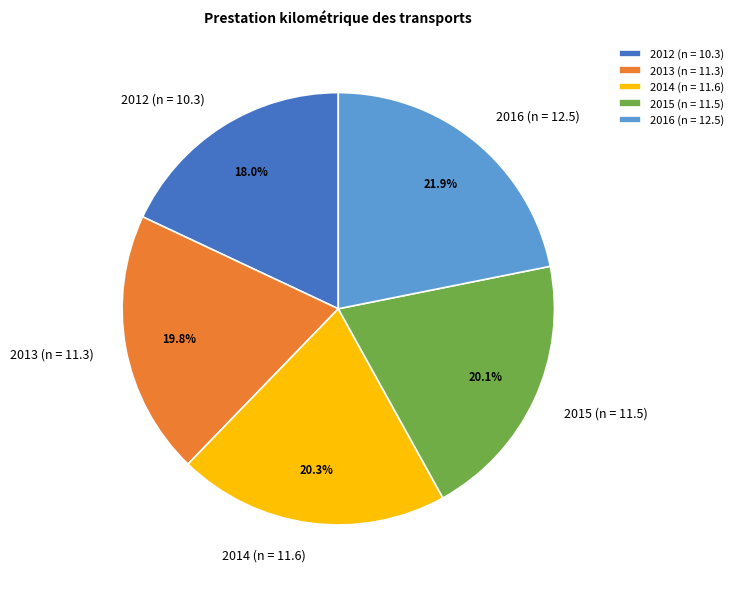

Which category has the biggest portion of the pie?

2016